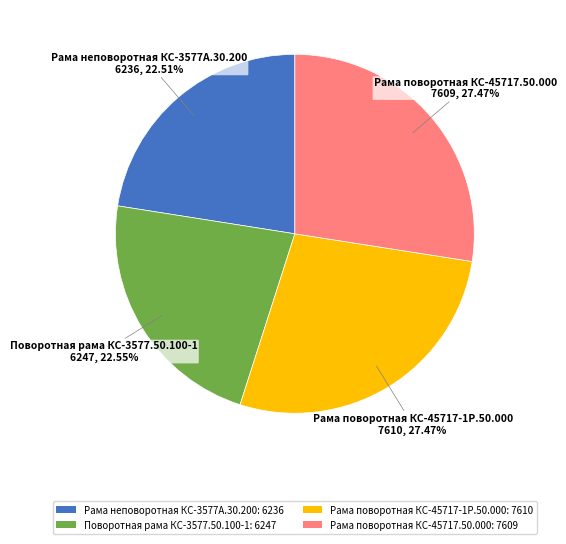

Does any single category account for the majority?

No